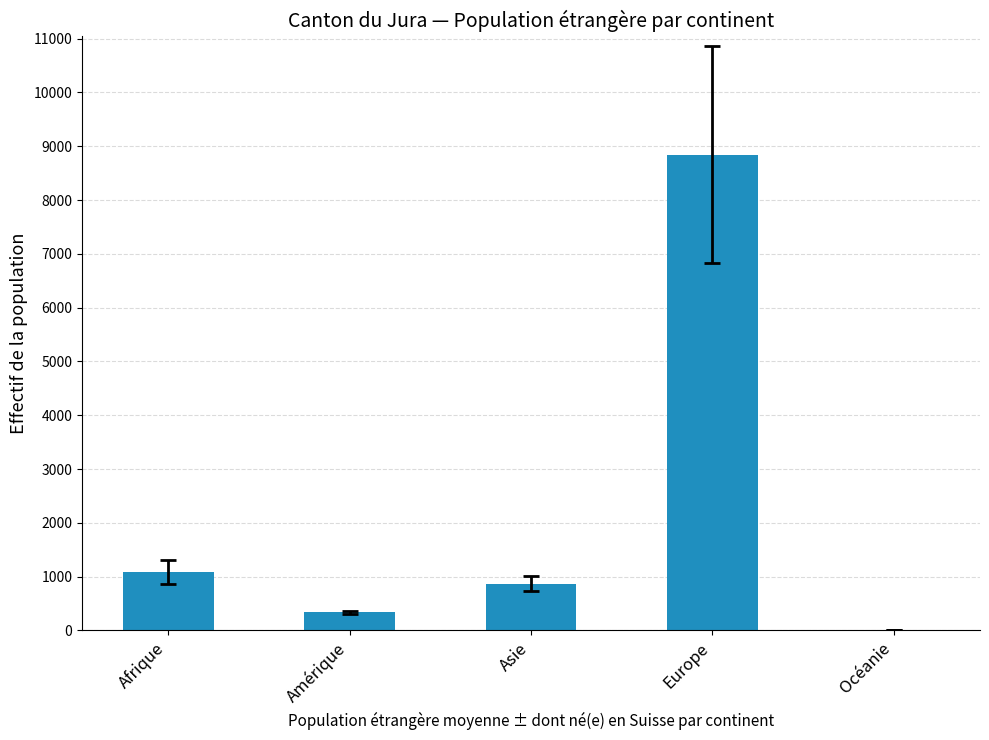

What is the approximate value at Amérique?

336